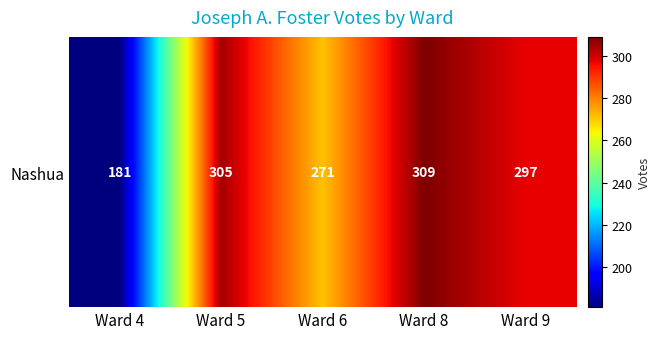

Reading left to right, what are all the values shown in this chart?

181	305	271	309	297